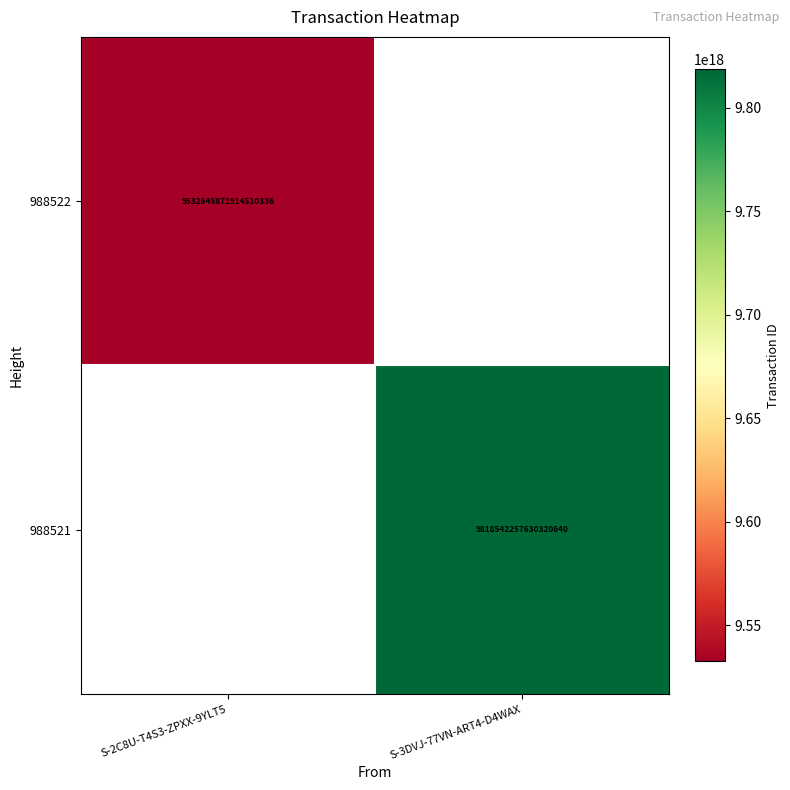

The value of 988521 at S-3DVJ-77VN-ART4-D4WAX is 17506762397753628672. True or false?

False